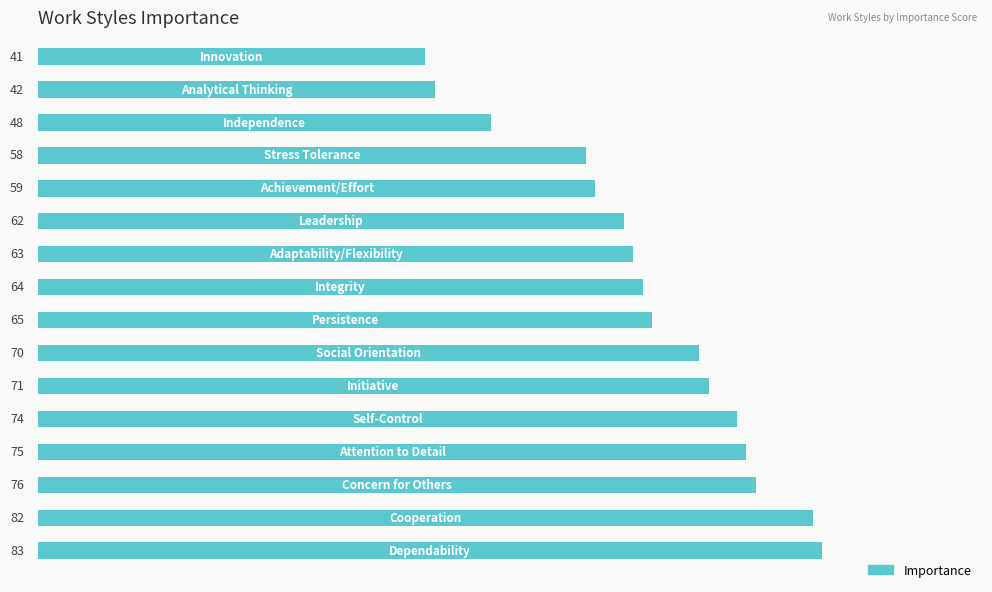

How many data points does each series have?

16